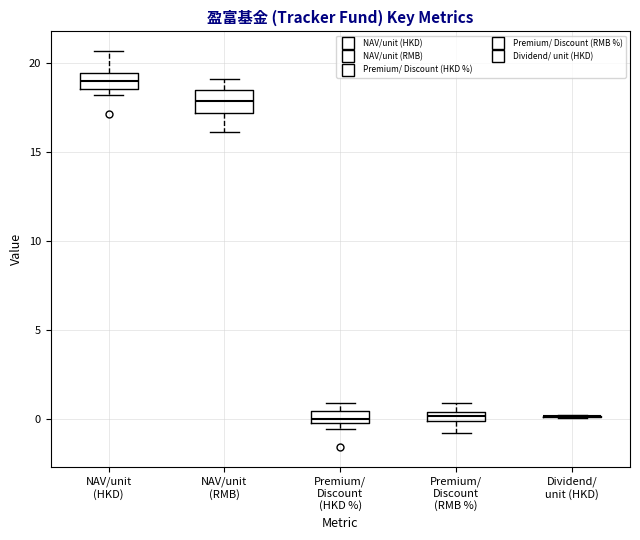

Where does the upper whisker of the box for Premium/ Discount (RMB %) end on the y-axis? The values are not printed on the chart, so give them approximately, as read against the axis.

1.0